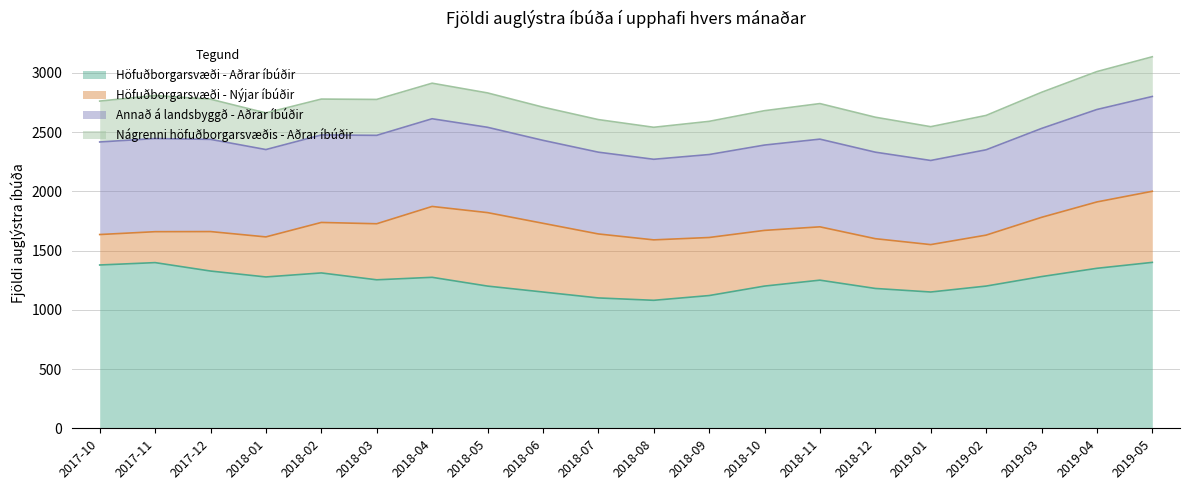

Reading left to right, transcribe all the data shown in this chart.

Höfuðborgarsvæði - Aðrar íbúðir: 1378	1398	1327	1277	1311	1253	1274	1200	1150	1100	1080	1120	1200	1250	1180	1150	1200	1280	1350	1400
Höfuðborgarsvæði - Nýjar íbúðir: 257	261	333	338	426	473	598	620	580	540	510	490	470	450	420	400	430	500	560	600
Annað á landsbyggð - Aðrar íbúðir: 781	786	778	737	738	746	740	720	700	690	680	700	720	740	730	710	720	750	780	800
Nágrenni höfuðborgarsvæðis - Aðrar íbúðir: 345	363	339	309	303	303	300	290	280	275	270	280	290	300	295	285	290	305	320	335